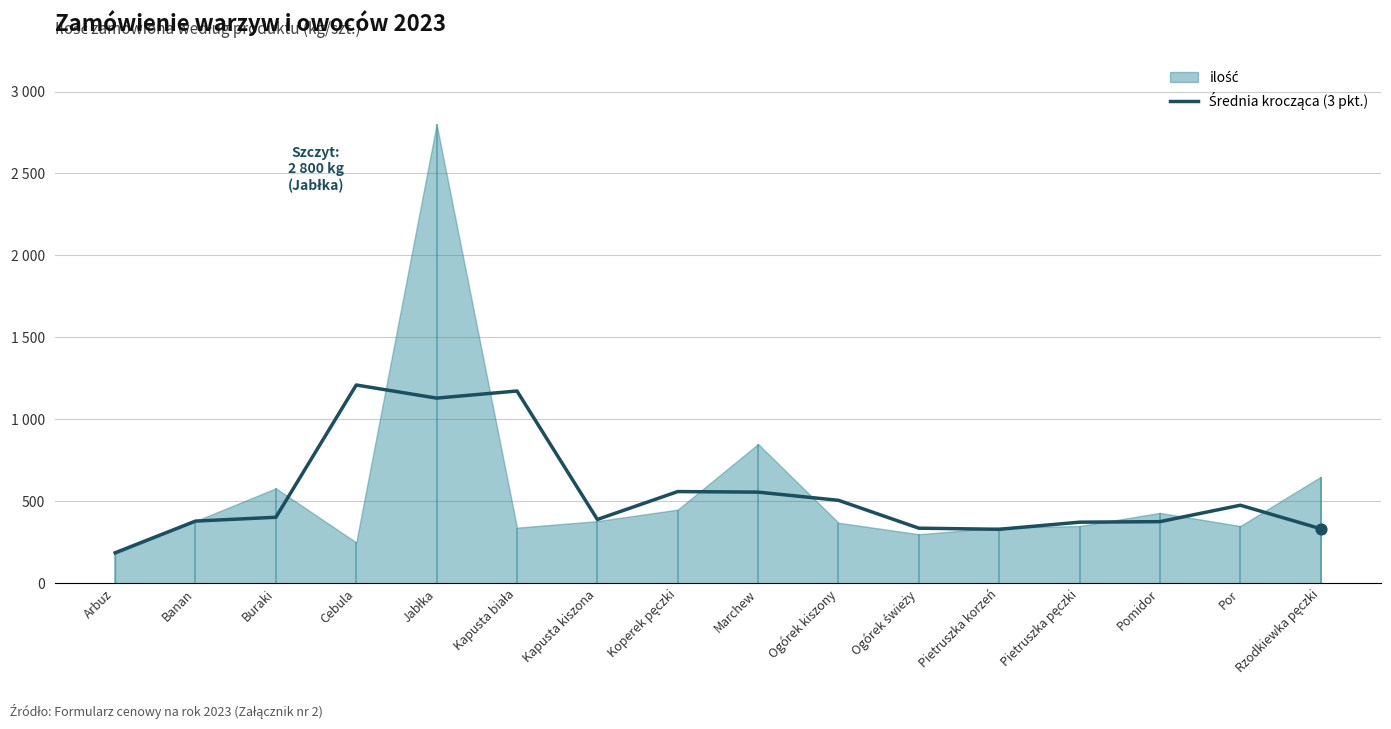

What is the change in value from Koperek pęczki to Marchew?

-3.3